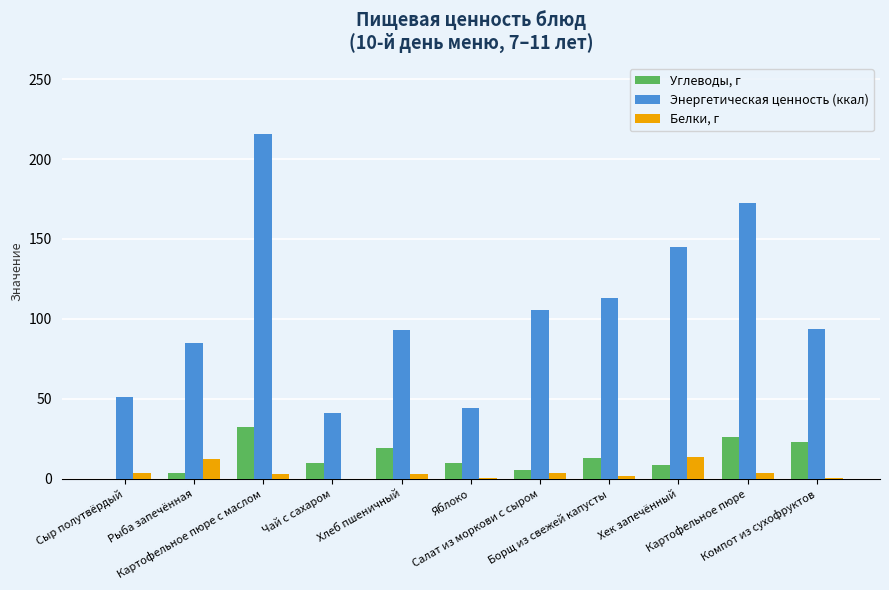

What is the highest value of the Белки, г series?

13.4